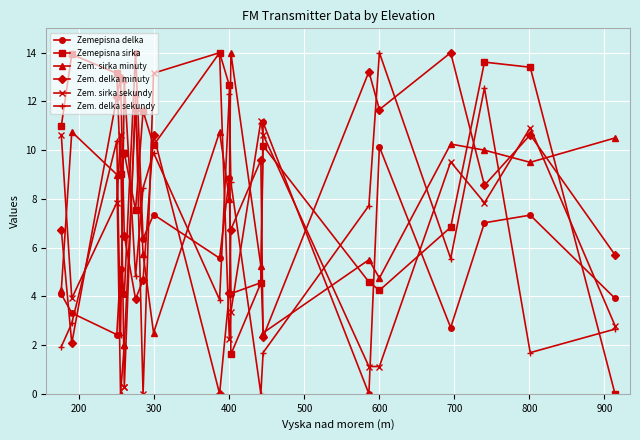

What is the difference between the maximum and minimum values in the Zemepisna sirka series?

14.0